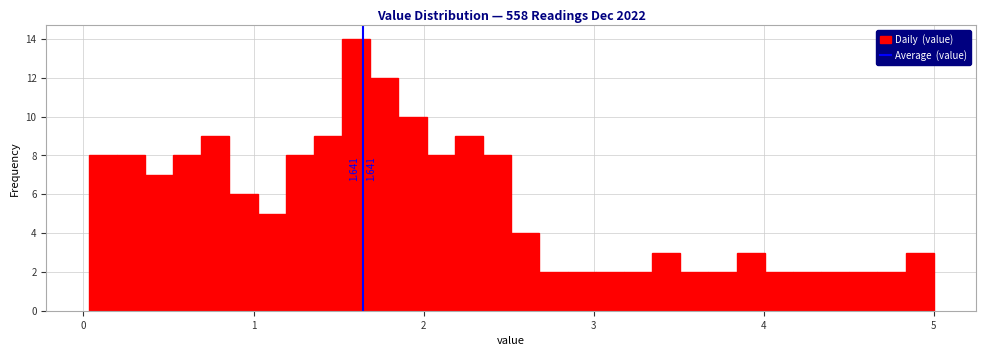

Around what value on the x-axis is the tallest bar? Give the approximate position of its centre, as read against the axis.

1.6